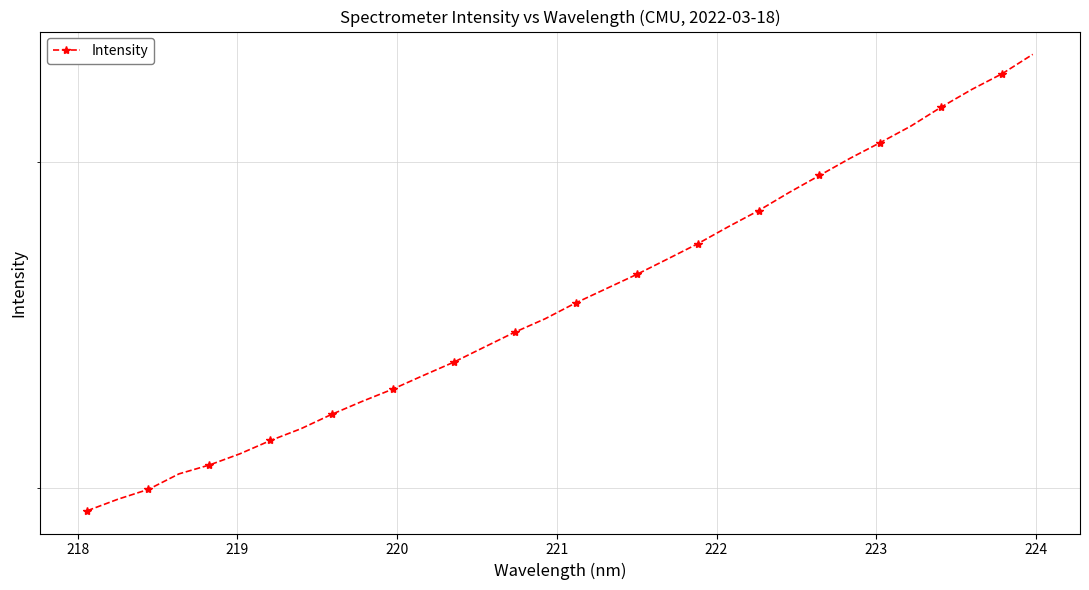

What is the label of the 8th point from the left?

224